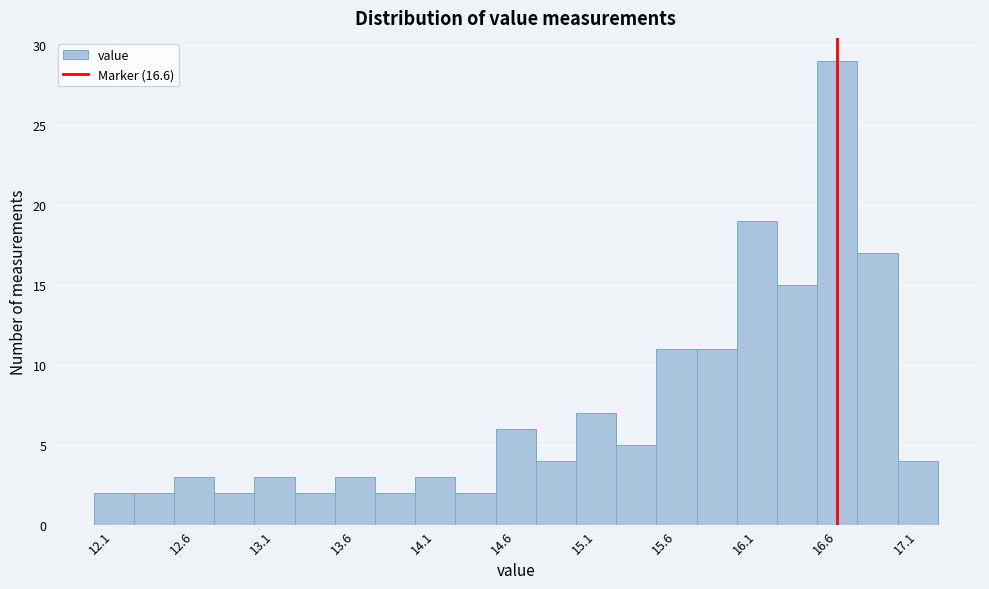

Over which range of the x-axis is the bar tallest?

16.475 to 16.725